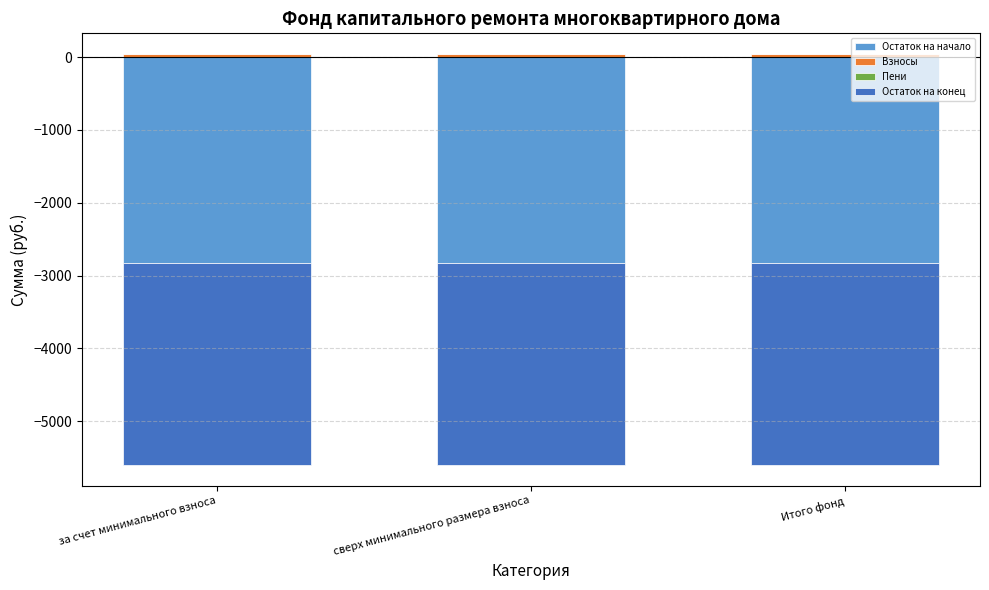

What value does the Остаток на конец series have at сверх минимального размера взноса?

-2778.5